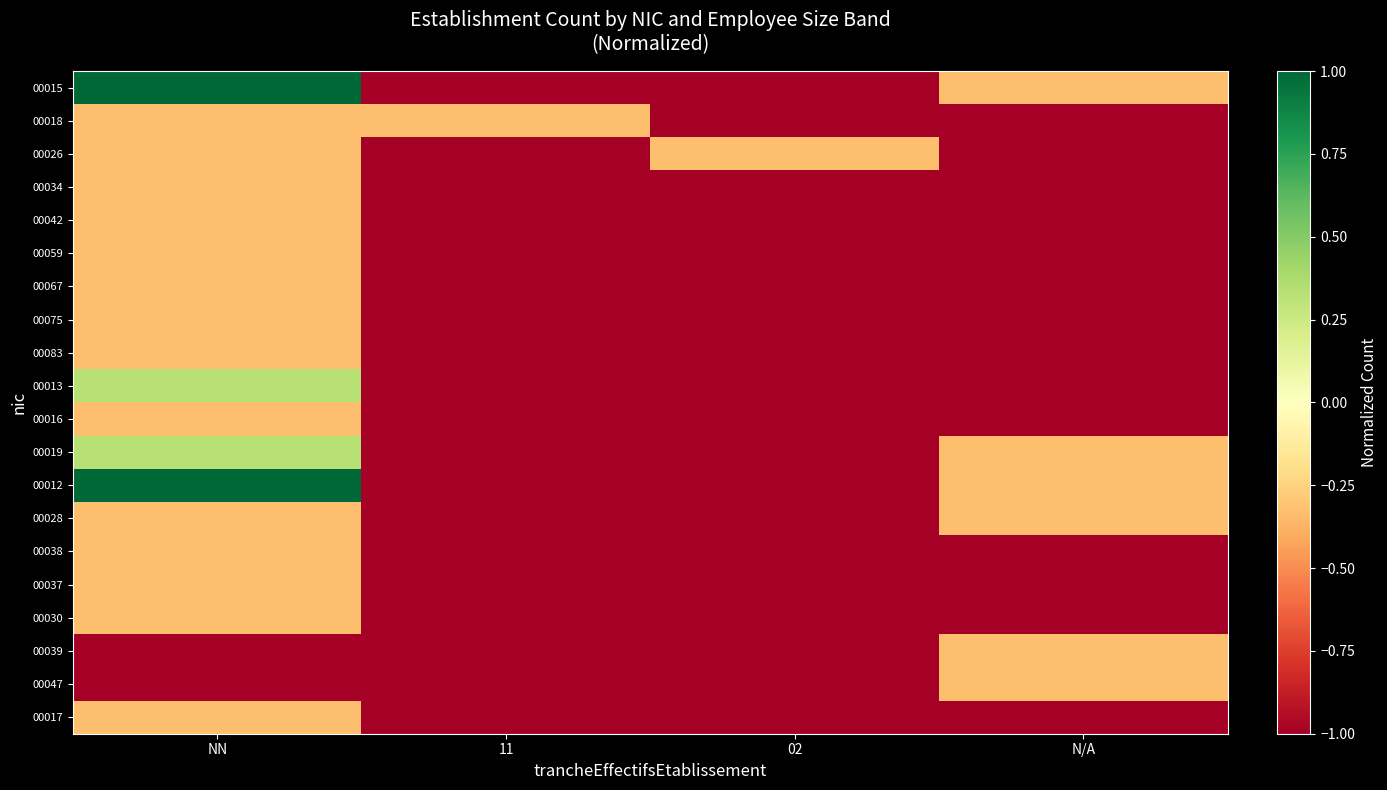

What is the difference between the highest and lowest values at NN?

2.0